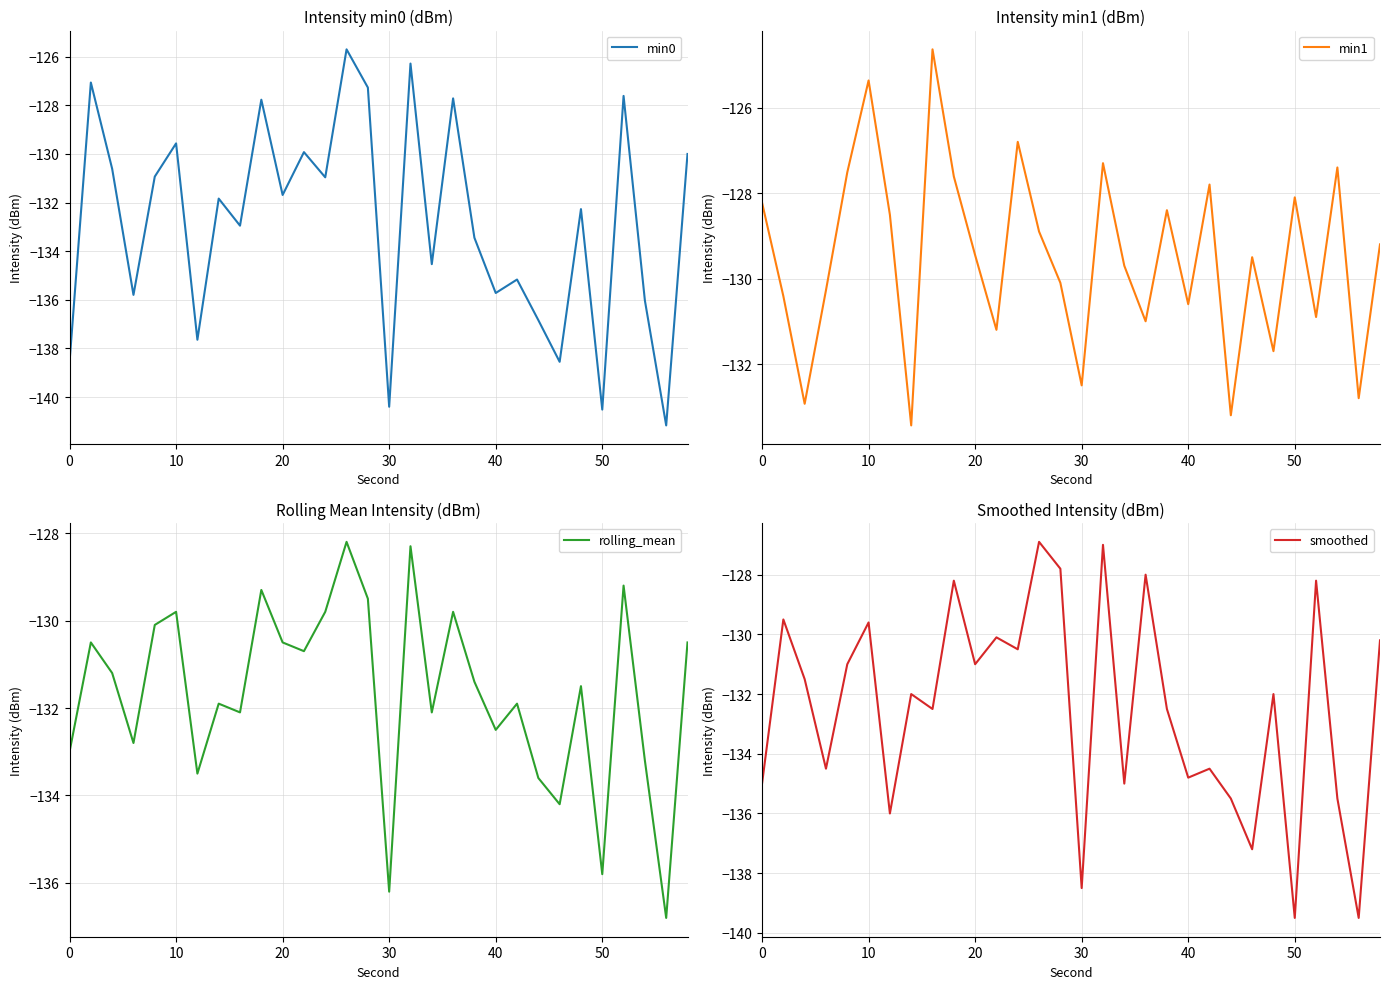

What are all the series names shown in the legend?

min0, min1, rolling_mean, smoothed